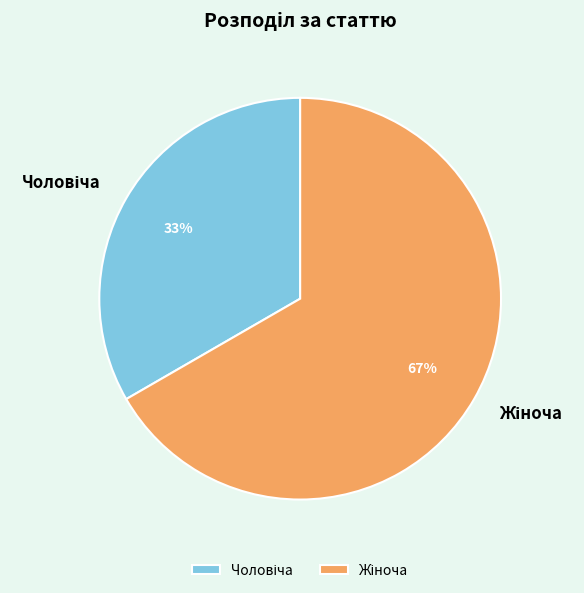

How many segments does this pie chart have?

2